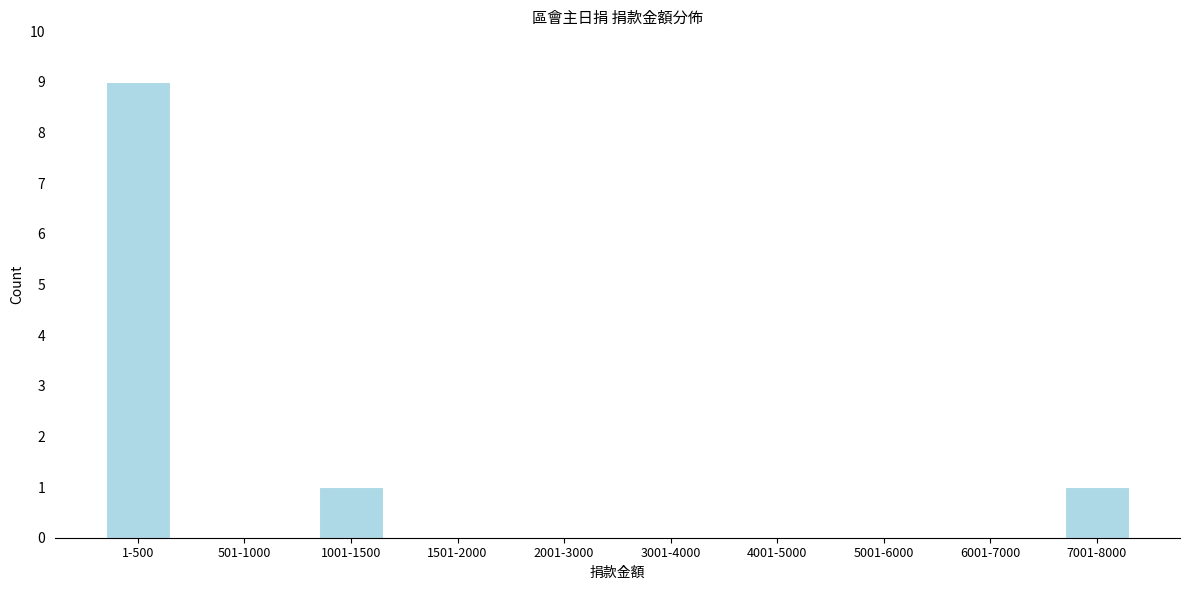

Reading left to right, list all the values displayed in this chart.

1-500=9	501-1000=0	1001-1500=1	1501-2000=0	2001-3000=0	3001-4000=0	4001-5000=0	5001-6000=0	6001-7000=0	7001-8000=1